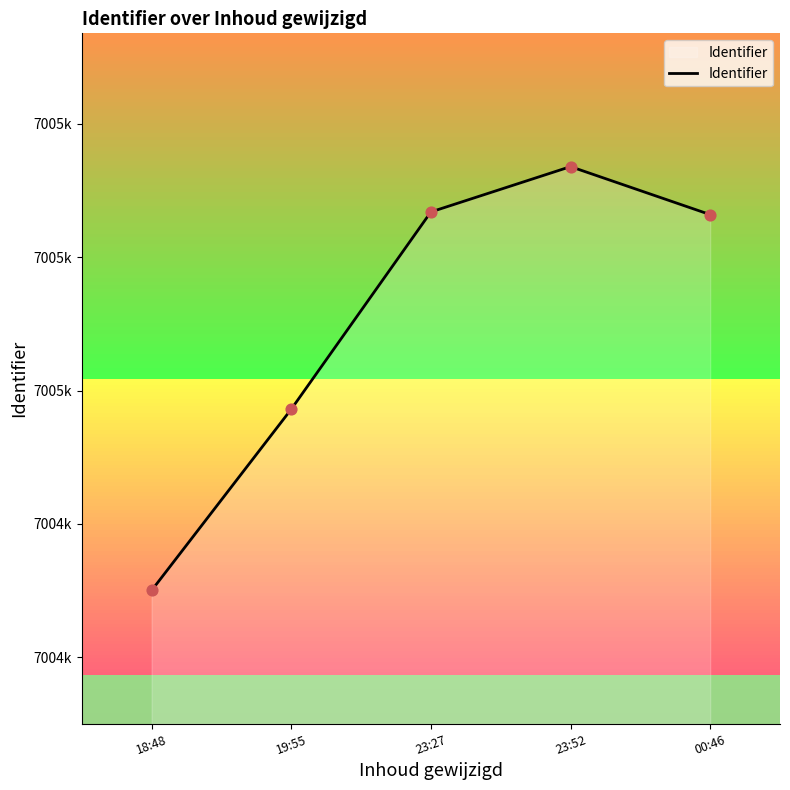

Which has a higher value, 23:27 or 19:55?

23:27